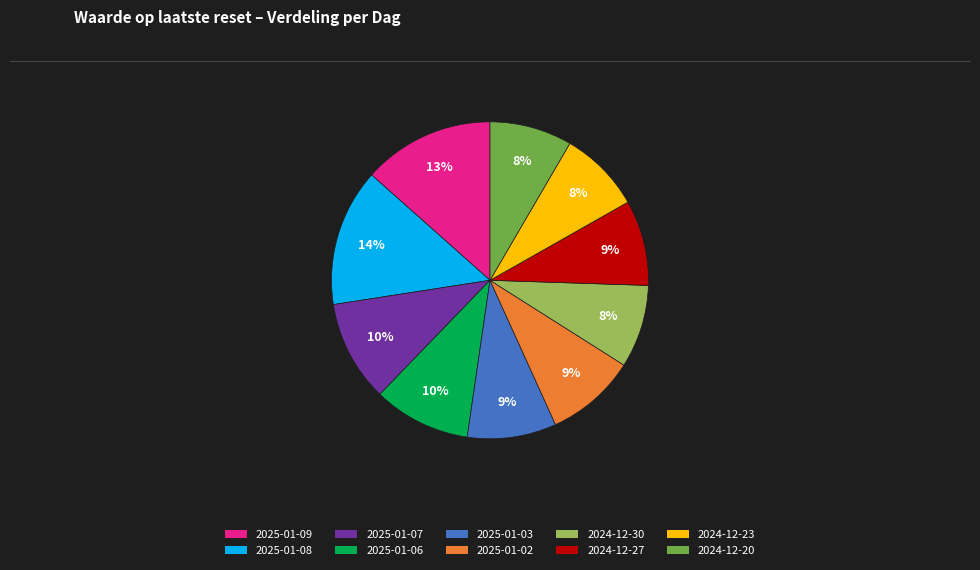

To the nearest percent, what is the average slice percentage?

10%